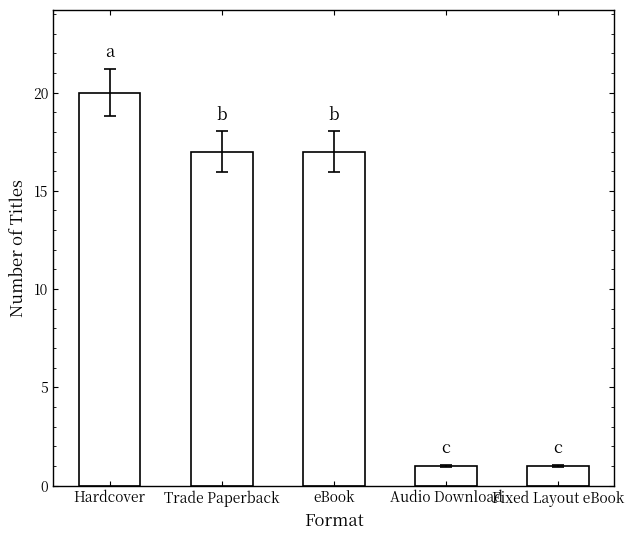

What is the difference between the values at eBook and Fixed Layout eBook?

16